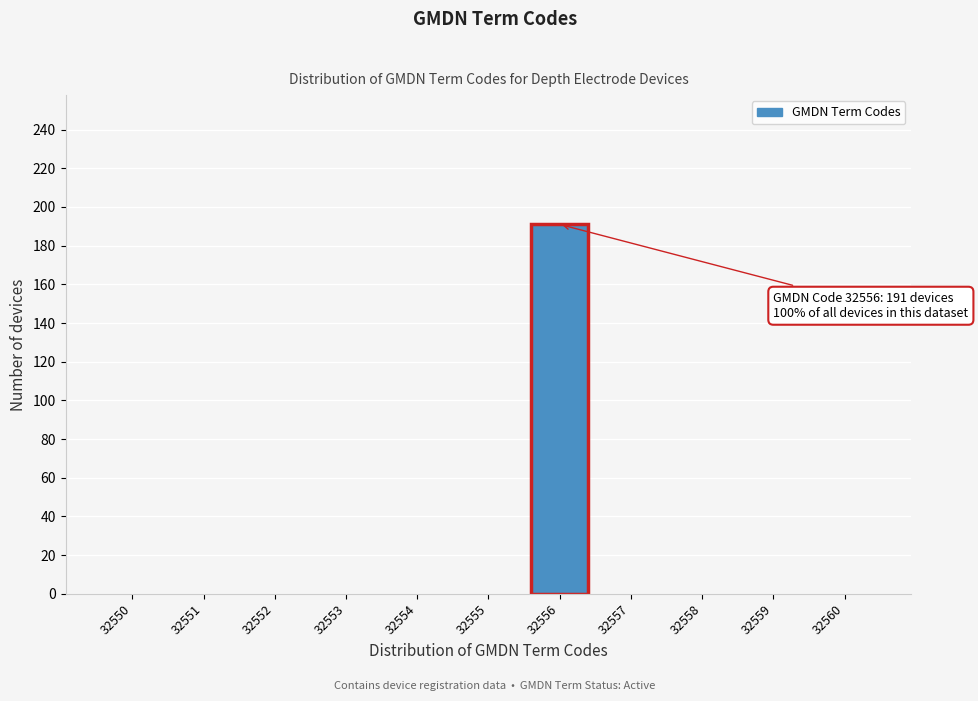

Reading left to right, list all the values displayed in this chart.

32550=0	32551=0	32552=0	32553=0	32554=0	32555=0	32556=191	32557=0	32558=0	32559=0	32560=0